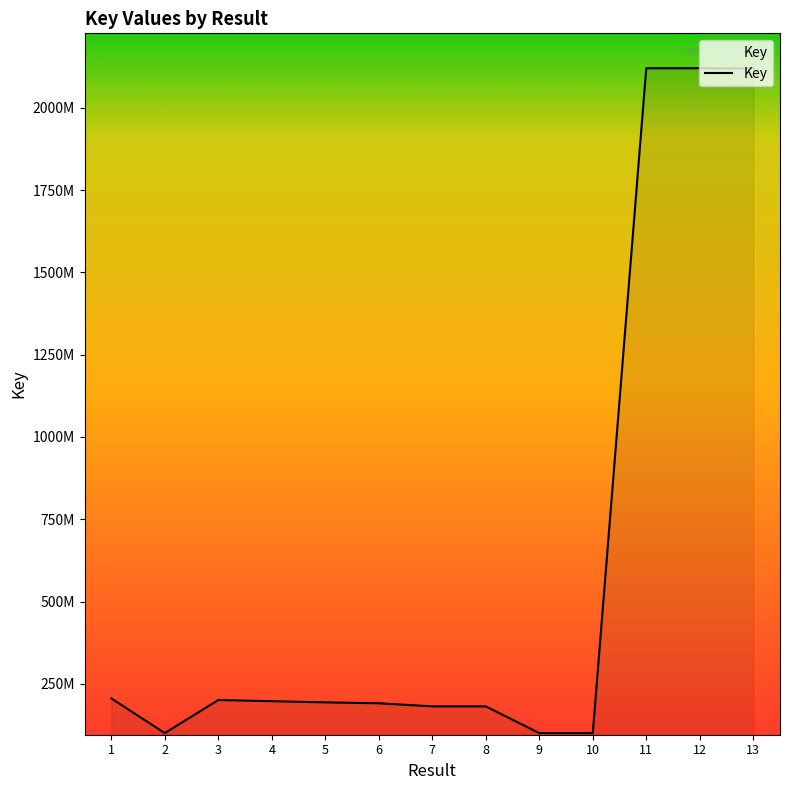

Is this an area chart (filled region under the line)?

Yes